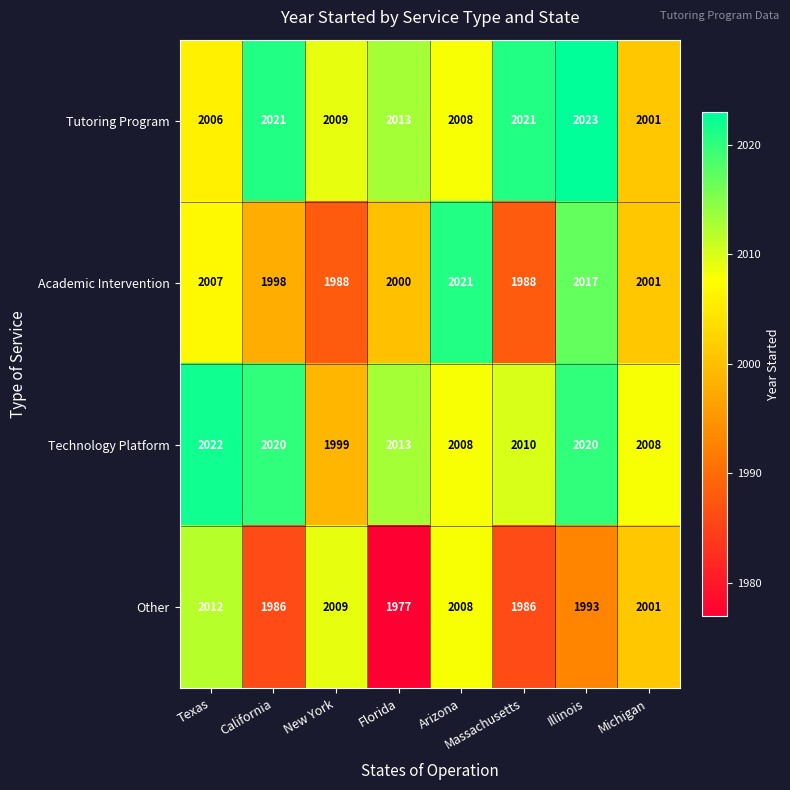

What is the maximum value shown in the chart?

2023